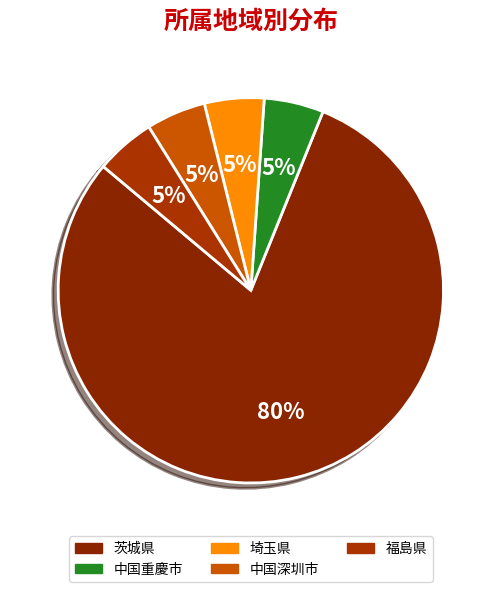

To the nearest percent, what percentage of the pie is 福島県?

5%